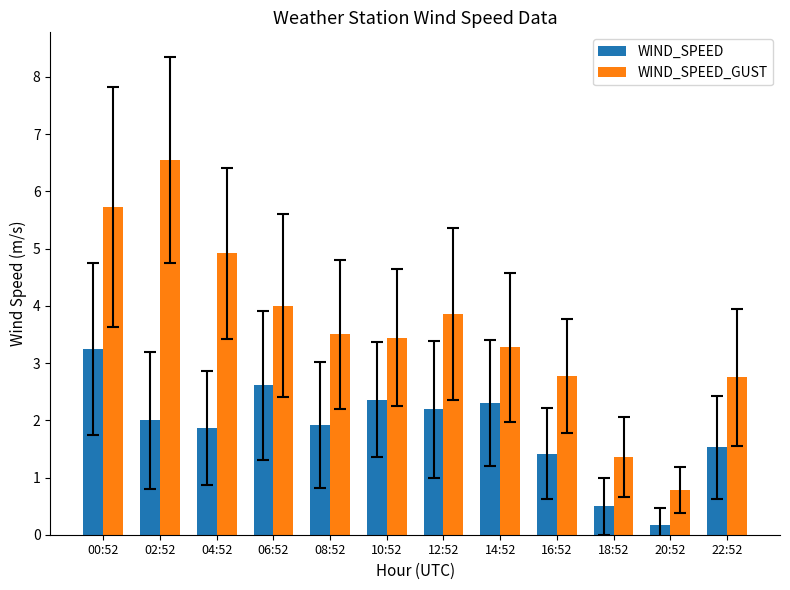

Which series has the widest spread of values?

WIND_SPEED_GUST